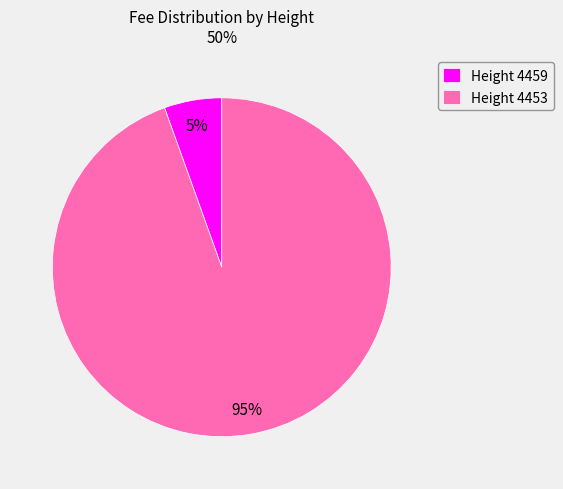

Does Height 4459 represent more than half of the total?

No